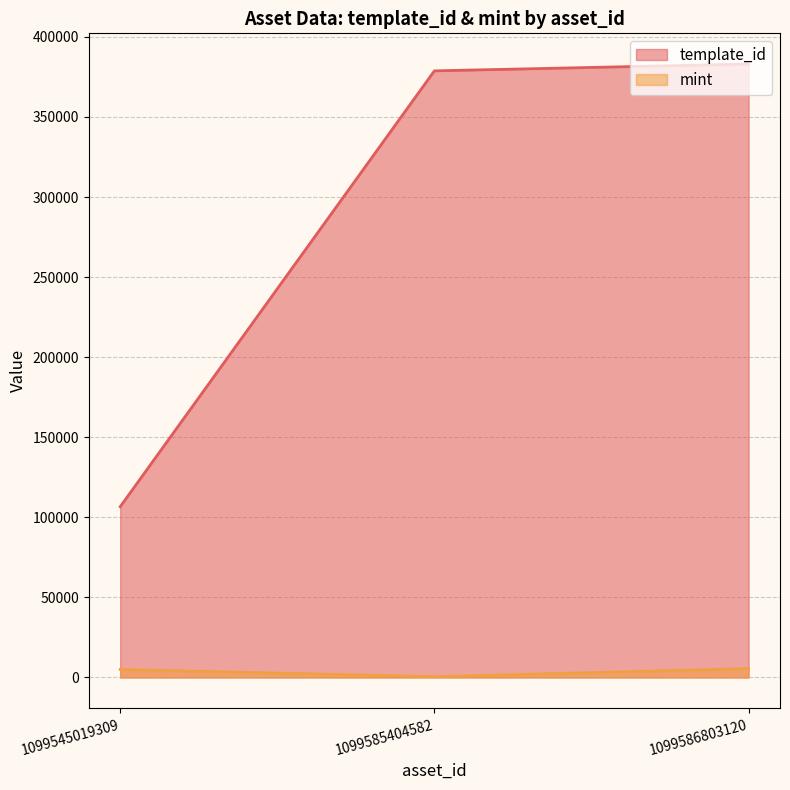

Reading left to right, what are all the values shown in this chart?

template_id: 106640	378797	383071
mint: 4993	497	5560